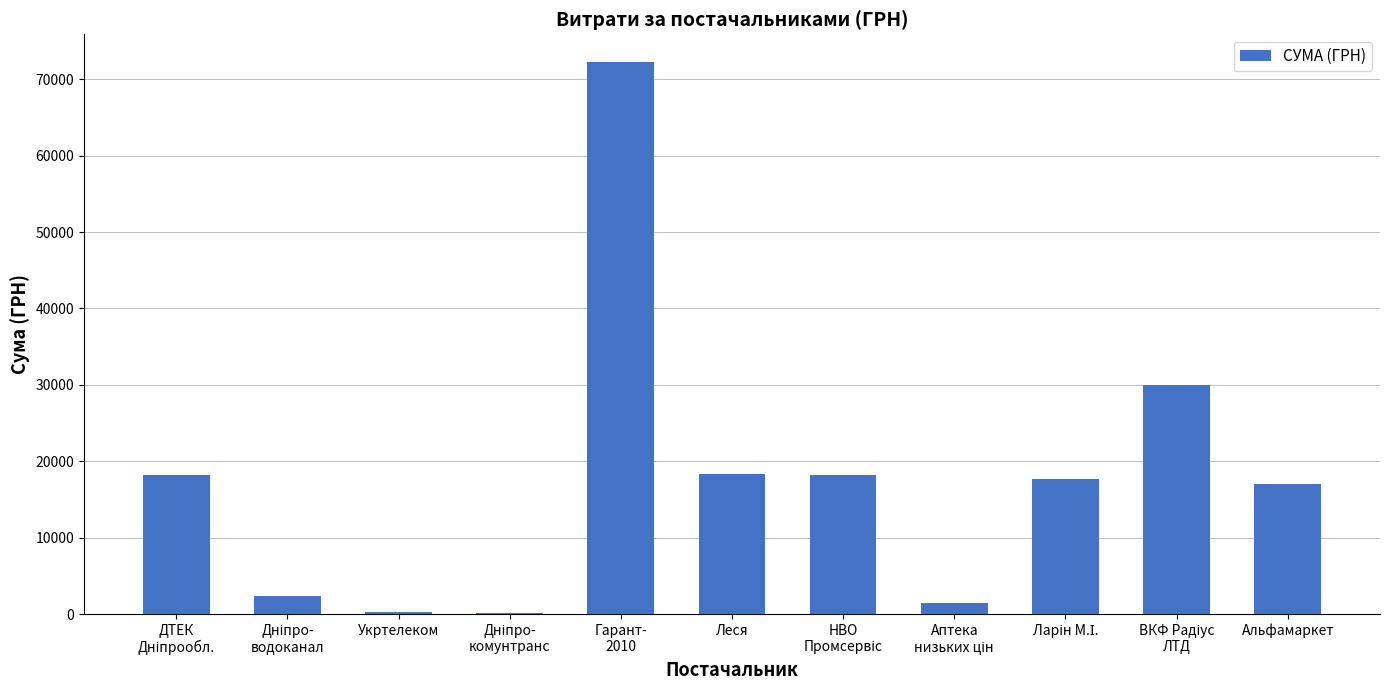

Which has a higher value, Альфамаркет or Укртелеком?

Альфамаркет